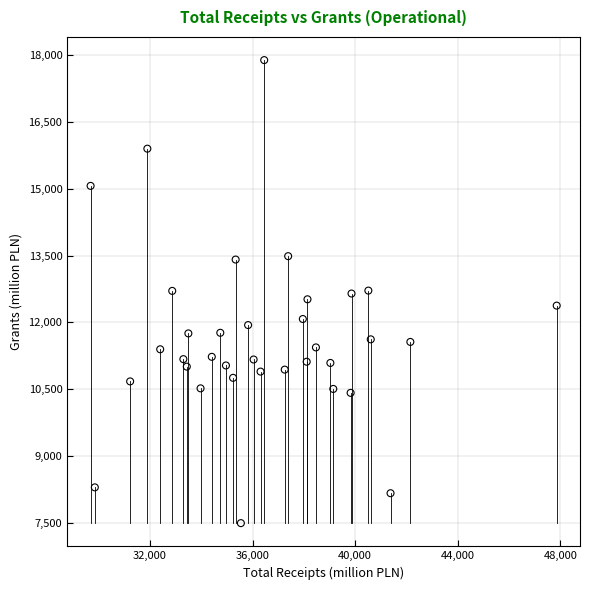

What is the range of X values (max minus min)?

18173